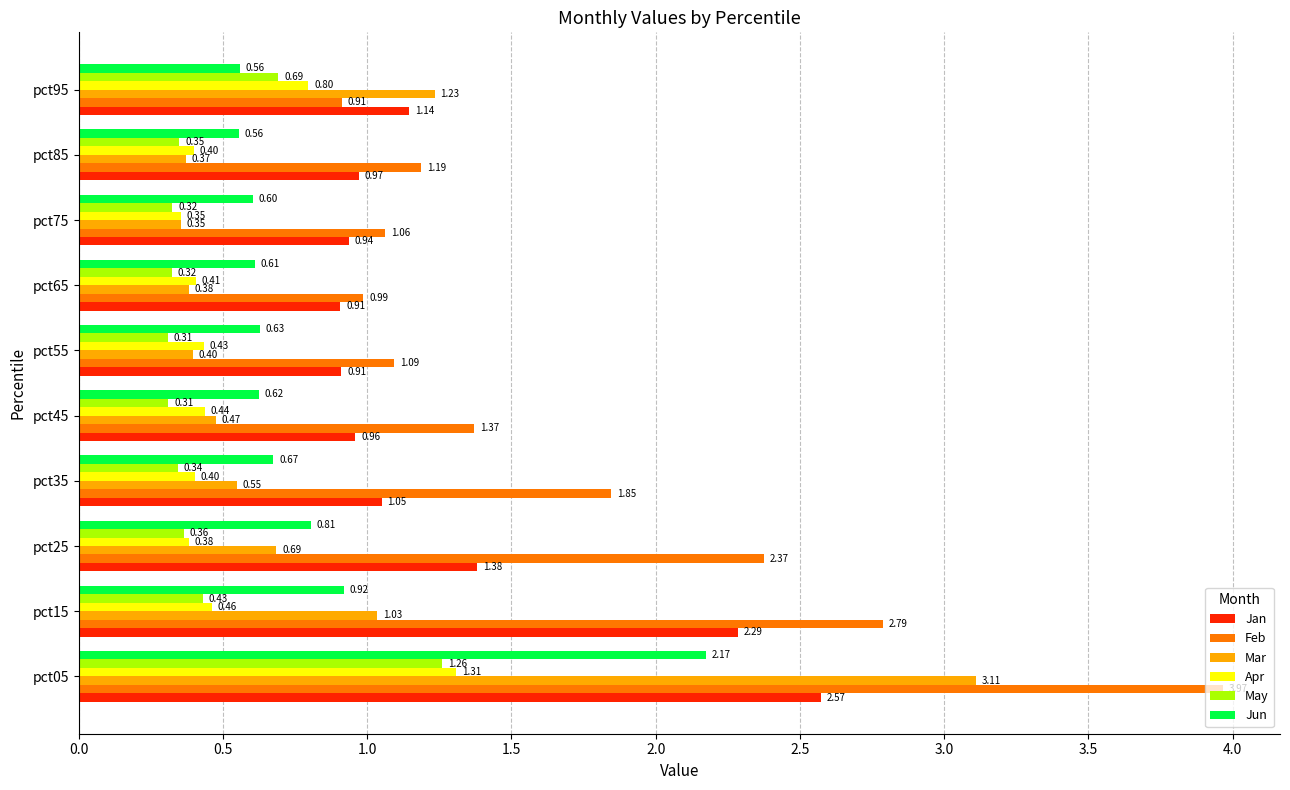

Which series has the largest total across all categories?

Feb